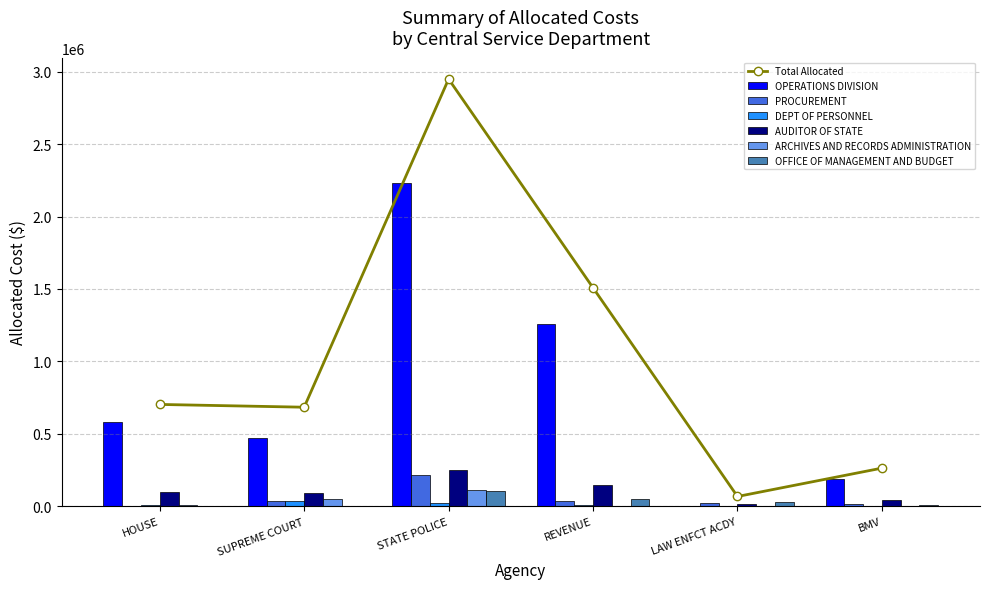

What is the difference between the maximum and minimum values in the ARCHIVES AND RECORDS ADMINISTRATION series?

109486.9